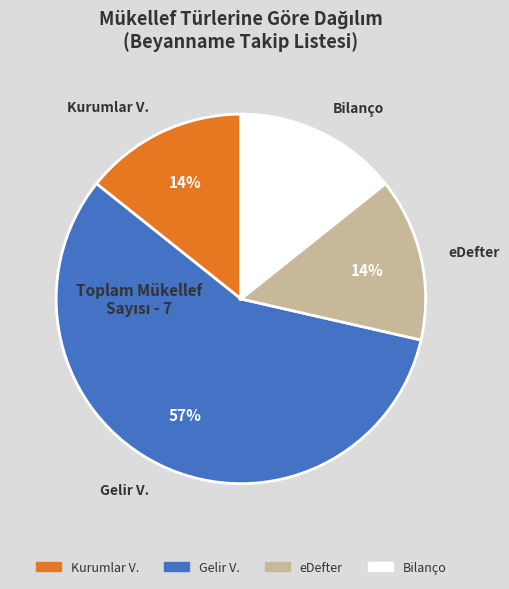

Do Bilanço and Gelir V. together represent more than half of the pie?

Yes